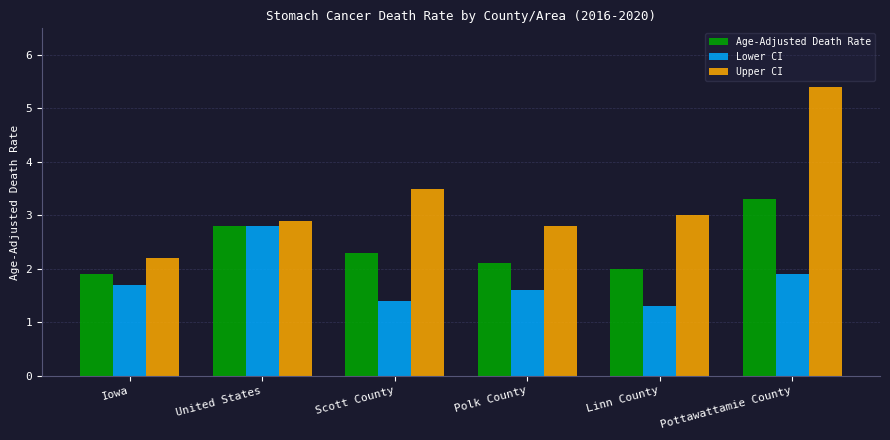

List the labels in order of Lower CI value, largest first.

United States, Pottawattamie County, Iowa, Polk County, Scott County, Linn County